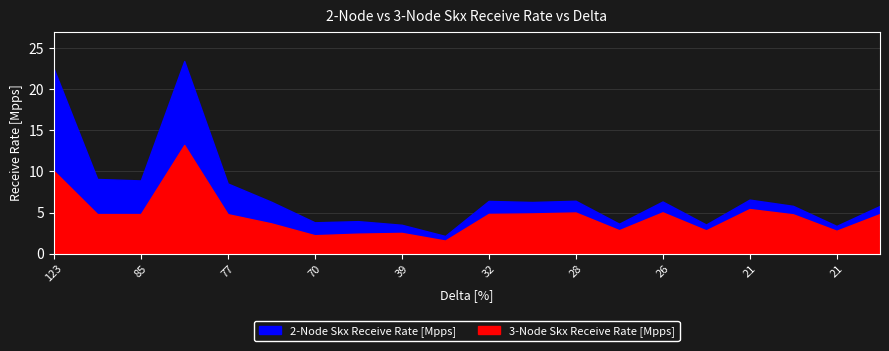

Between 21 and 88, which is larger?

88